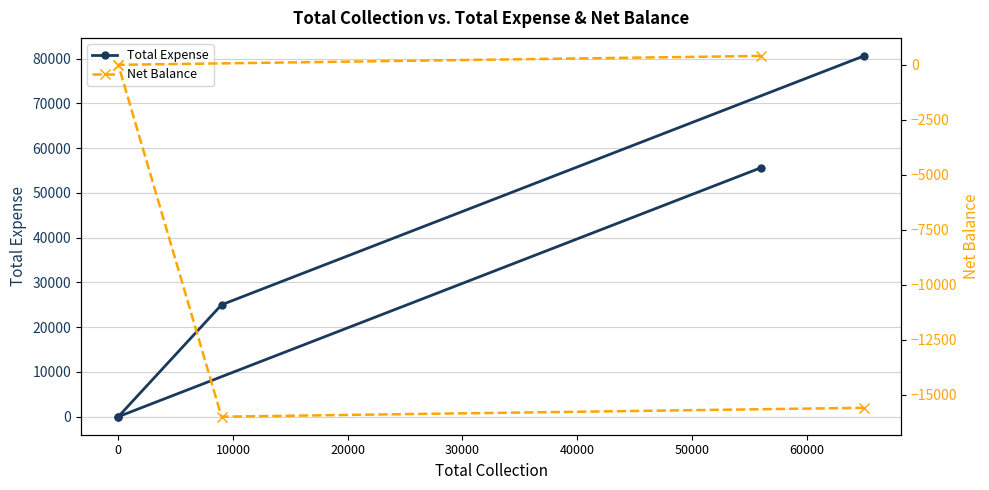

Which has a higher value, 10000 or 0?

10000